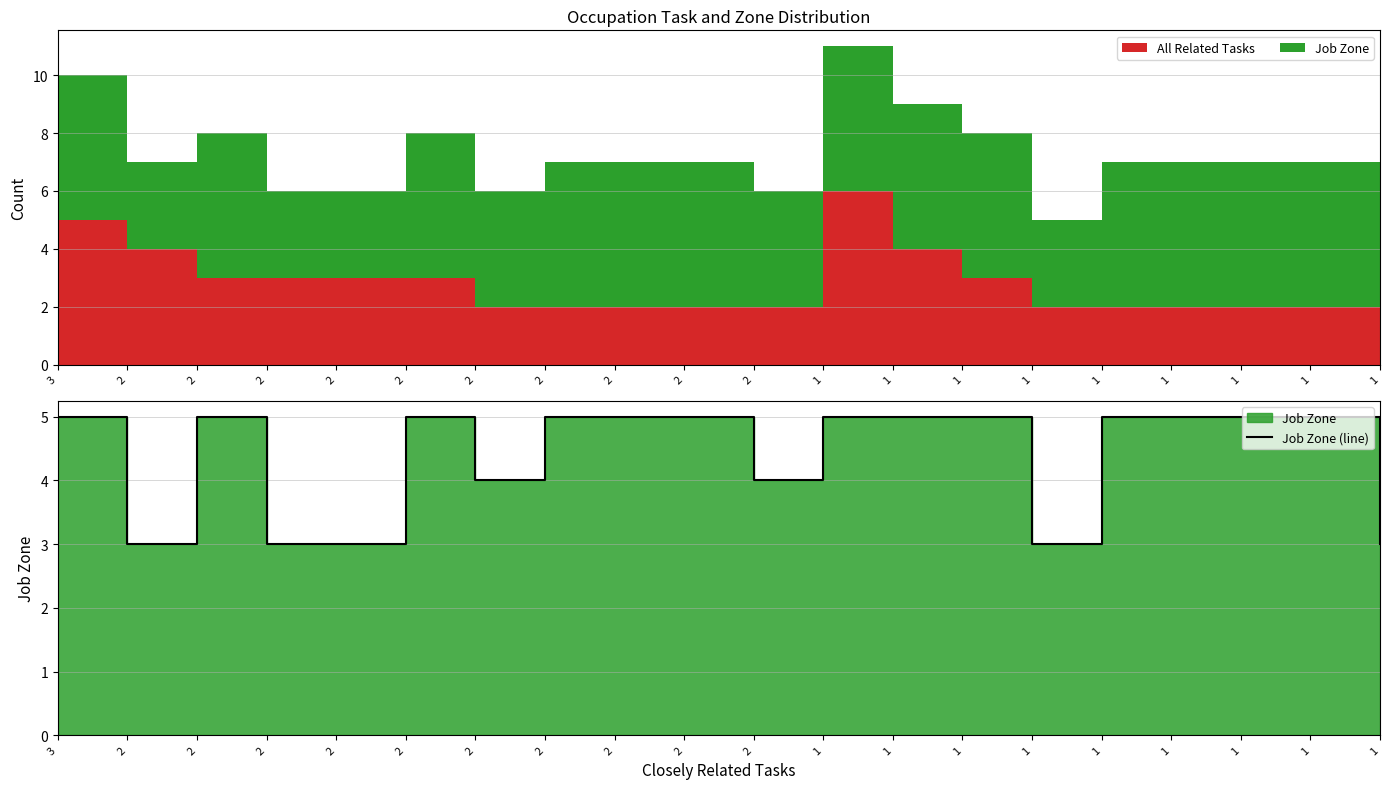

How many points are higher than both their immediate neighbors (excluding endpoints)?

2